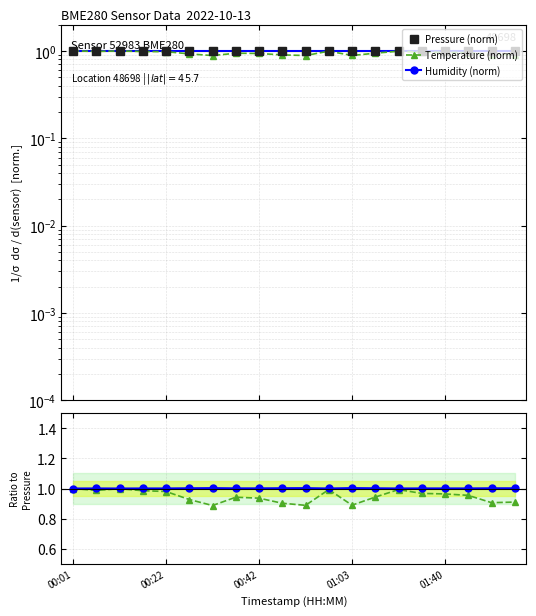

Is it true that Pressure (norm) equals 0.5 at 00:42?

False